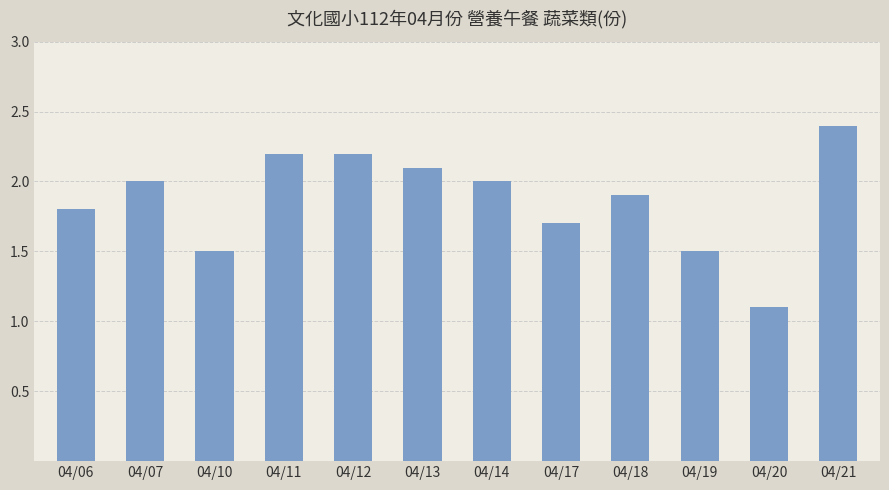

Reading right to left, extract all data points from this chart.

04/21=2.4	04/20=1.1	04/19=1.5	04/18=1.9	04/17=1.7	04/14=2.0	04/13=2.1	04/12=2.2	04/11=2.2	04/10=1.5	04/07=2.0	04/06=1.8